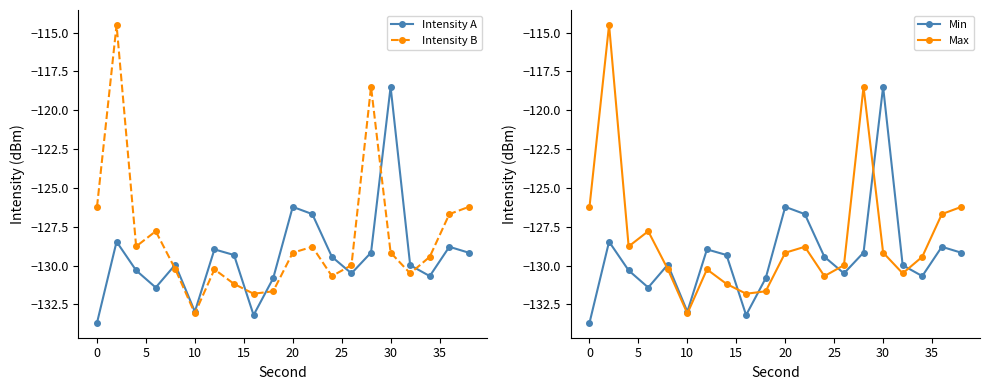

What is the difference between the maximum and minimum values in the Max series?

18.6